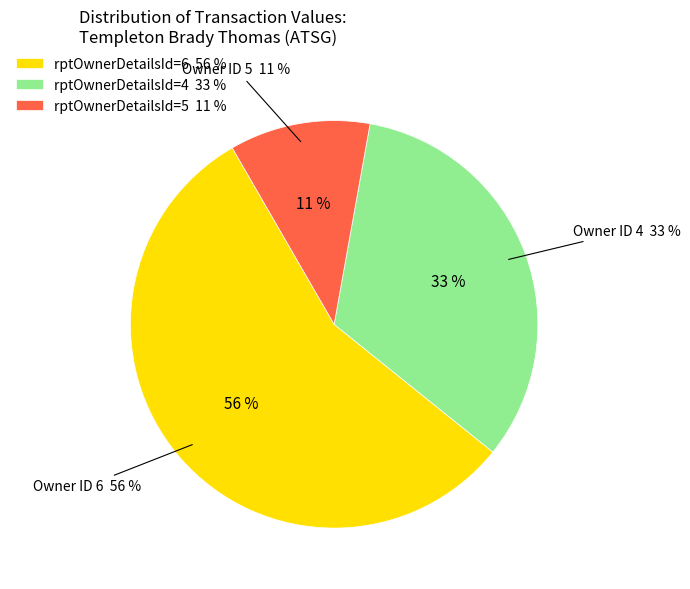

Is 2014-11-21 the majority of the pie?

No